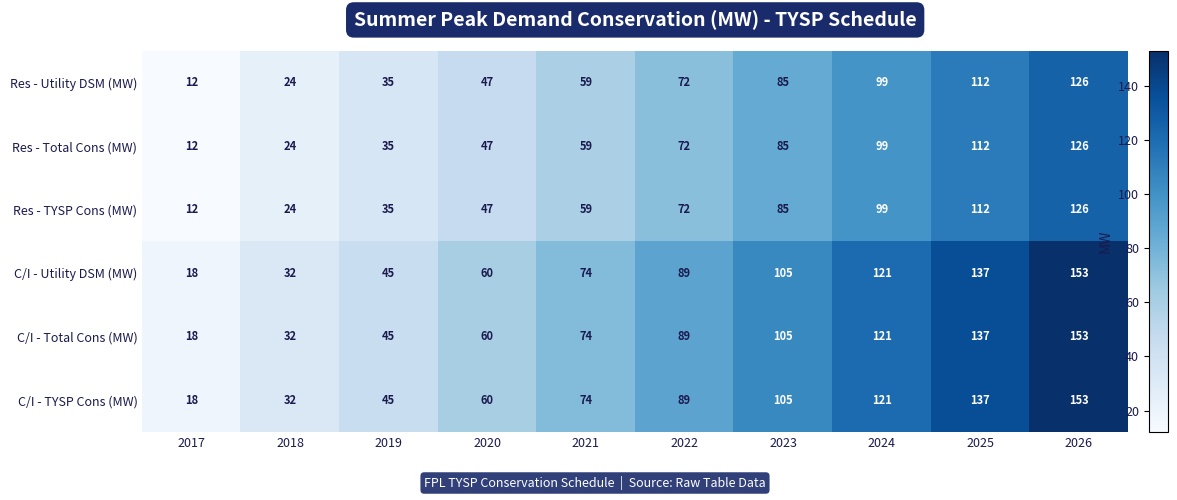

At which label is C/I - TYSP Cons (MW) closest to 85?

2022